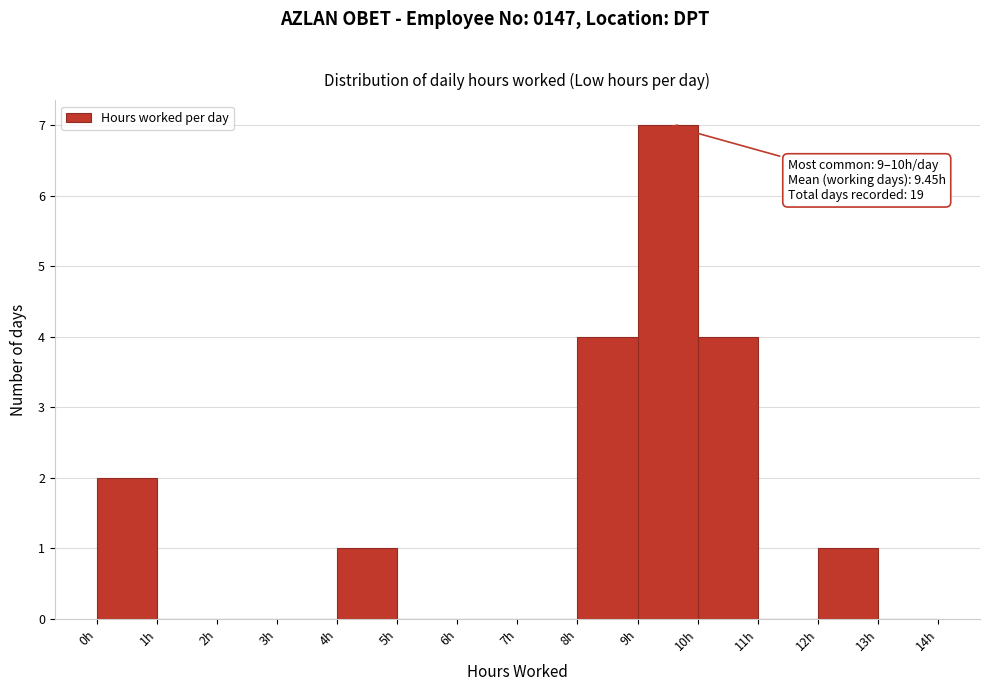

Which range on the x-axis has the tallest bar?

9 to 10